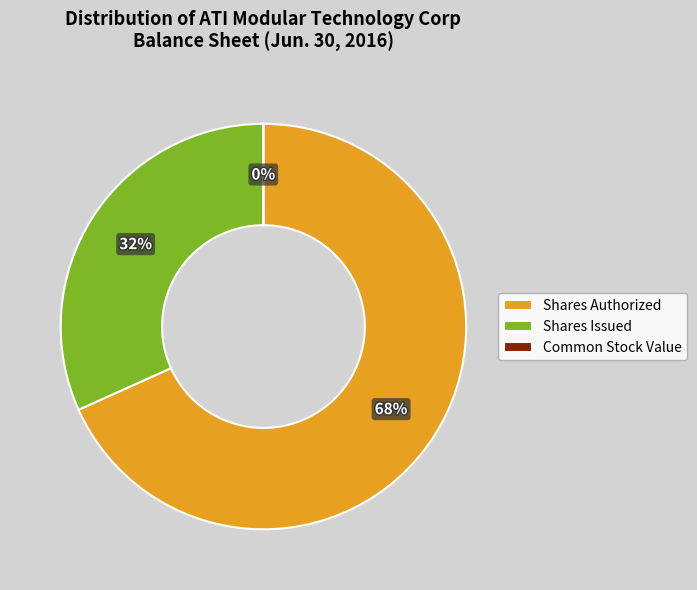

To the nearest percent, what is the difference between the largest and smallest slice percentages?

68%